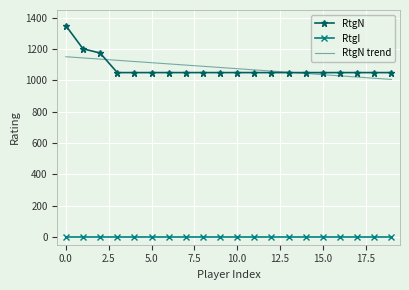

True or false: RtgN trend and RtgI cross at least once.

False